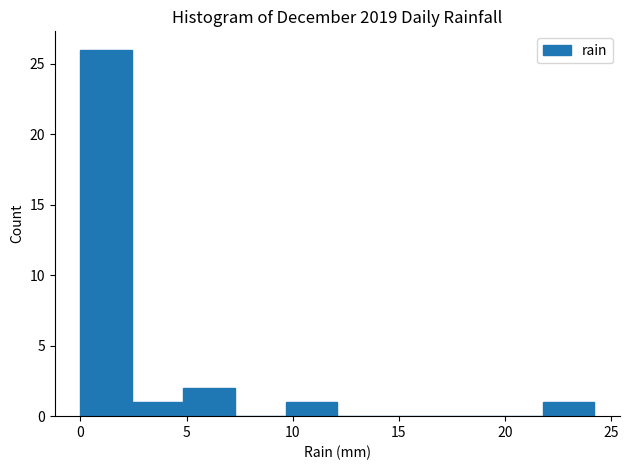

What is the height of the bar covering 0.0 to 2.5 on the x-axis? Neither the bar edges nor the heights are printed on the chart, so give them approximately, as read against the axes.

26